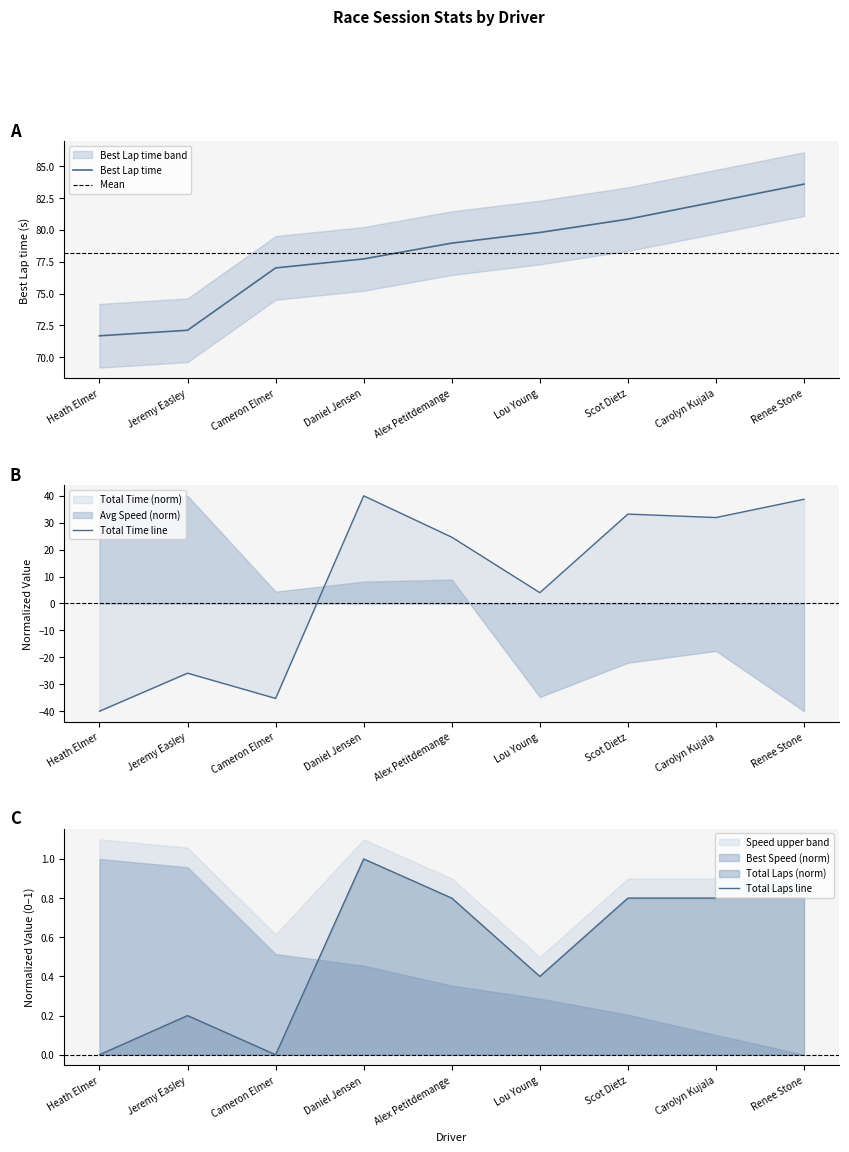

What is the sum of all Total Laps values?

4.8